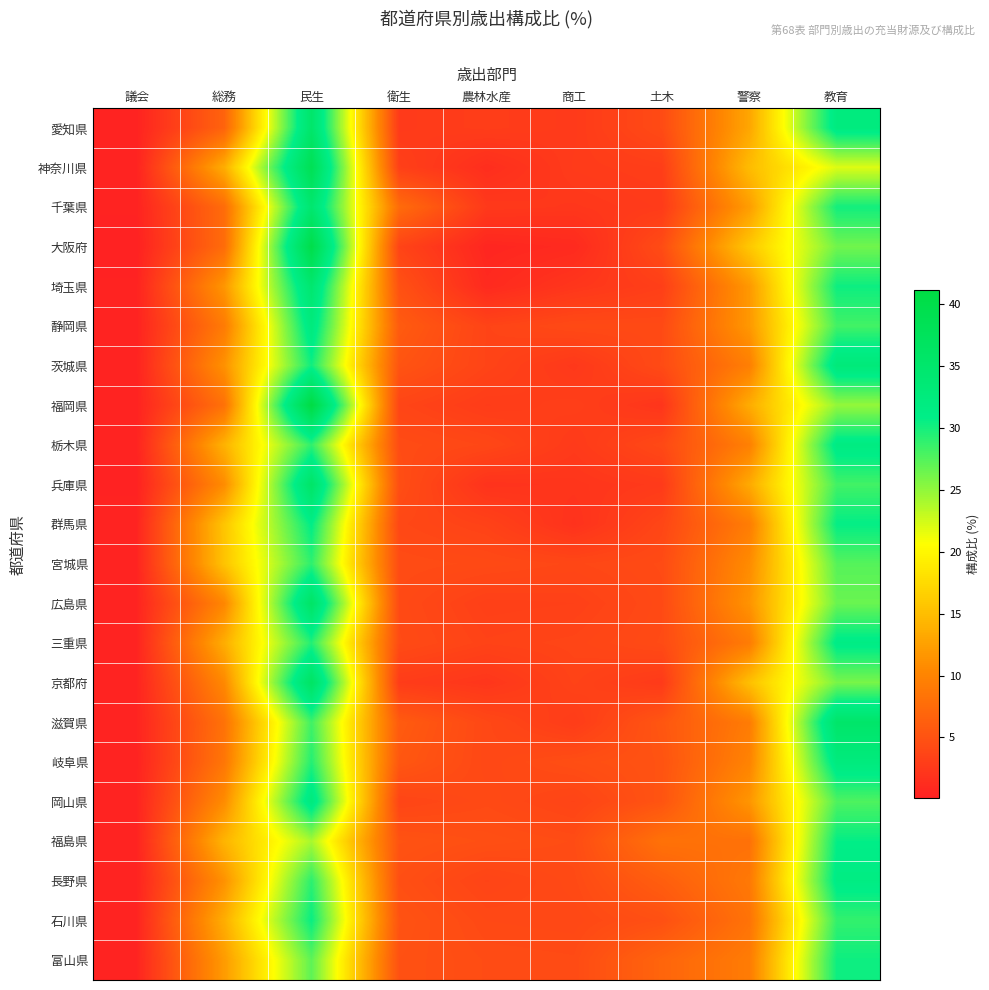

Which label corresponds to the smallest value in the chart?

議会